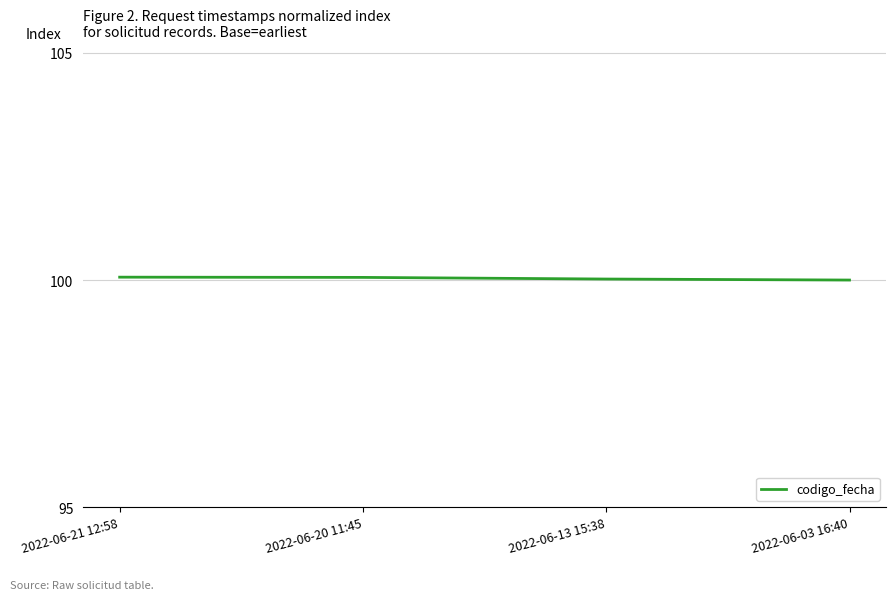

The chart shows a value of 134.2 at 2022-06-03 16:40. True or false?

False